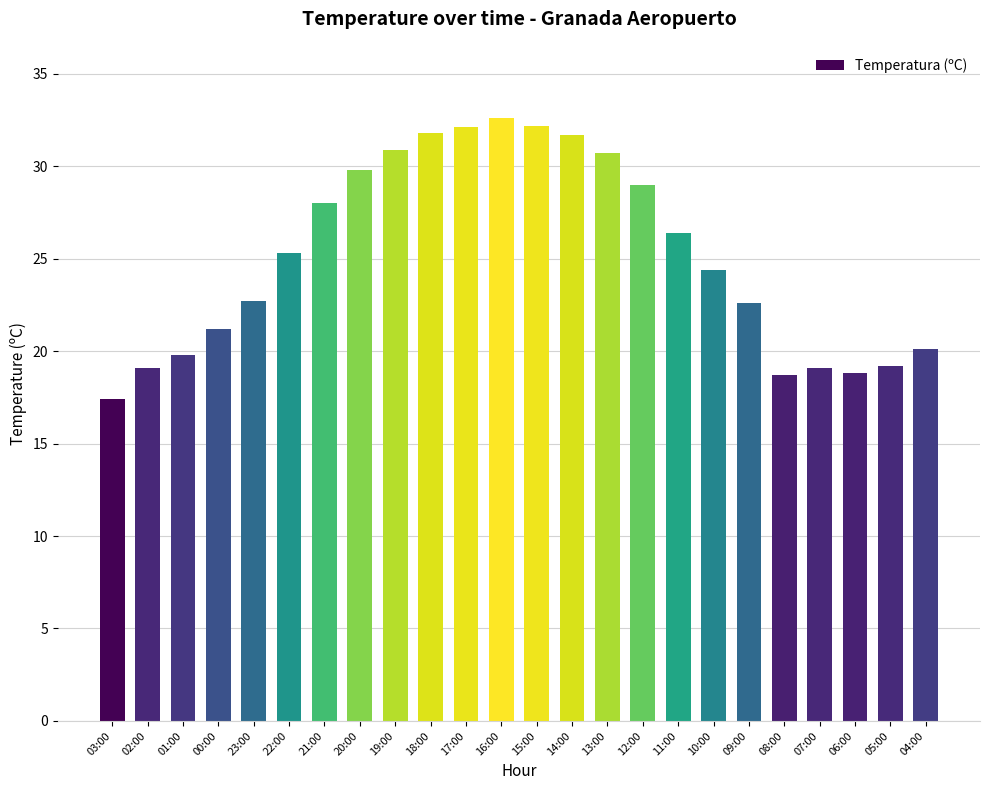

The chart shows a value of 17.4 at 03:00. True or false?

True